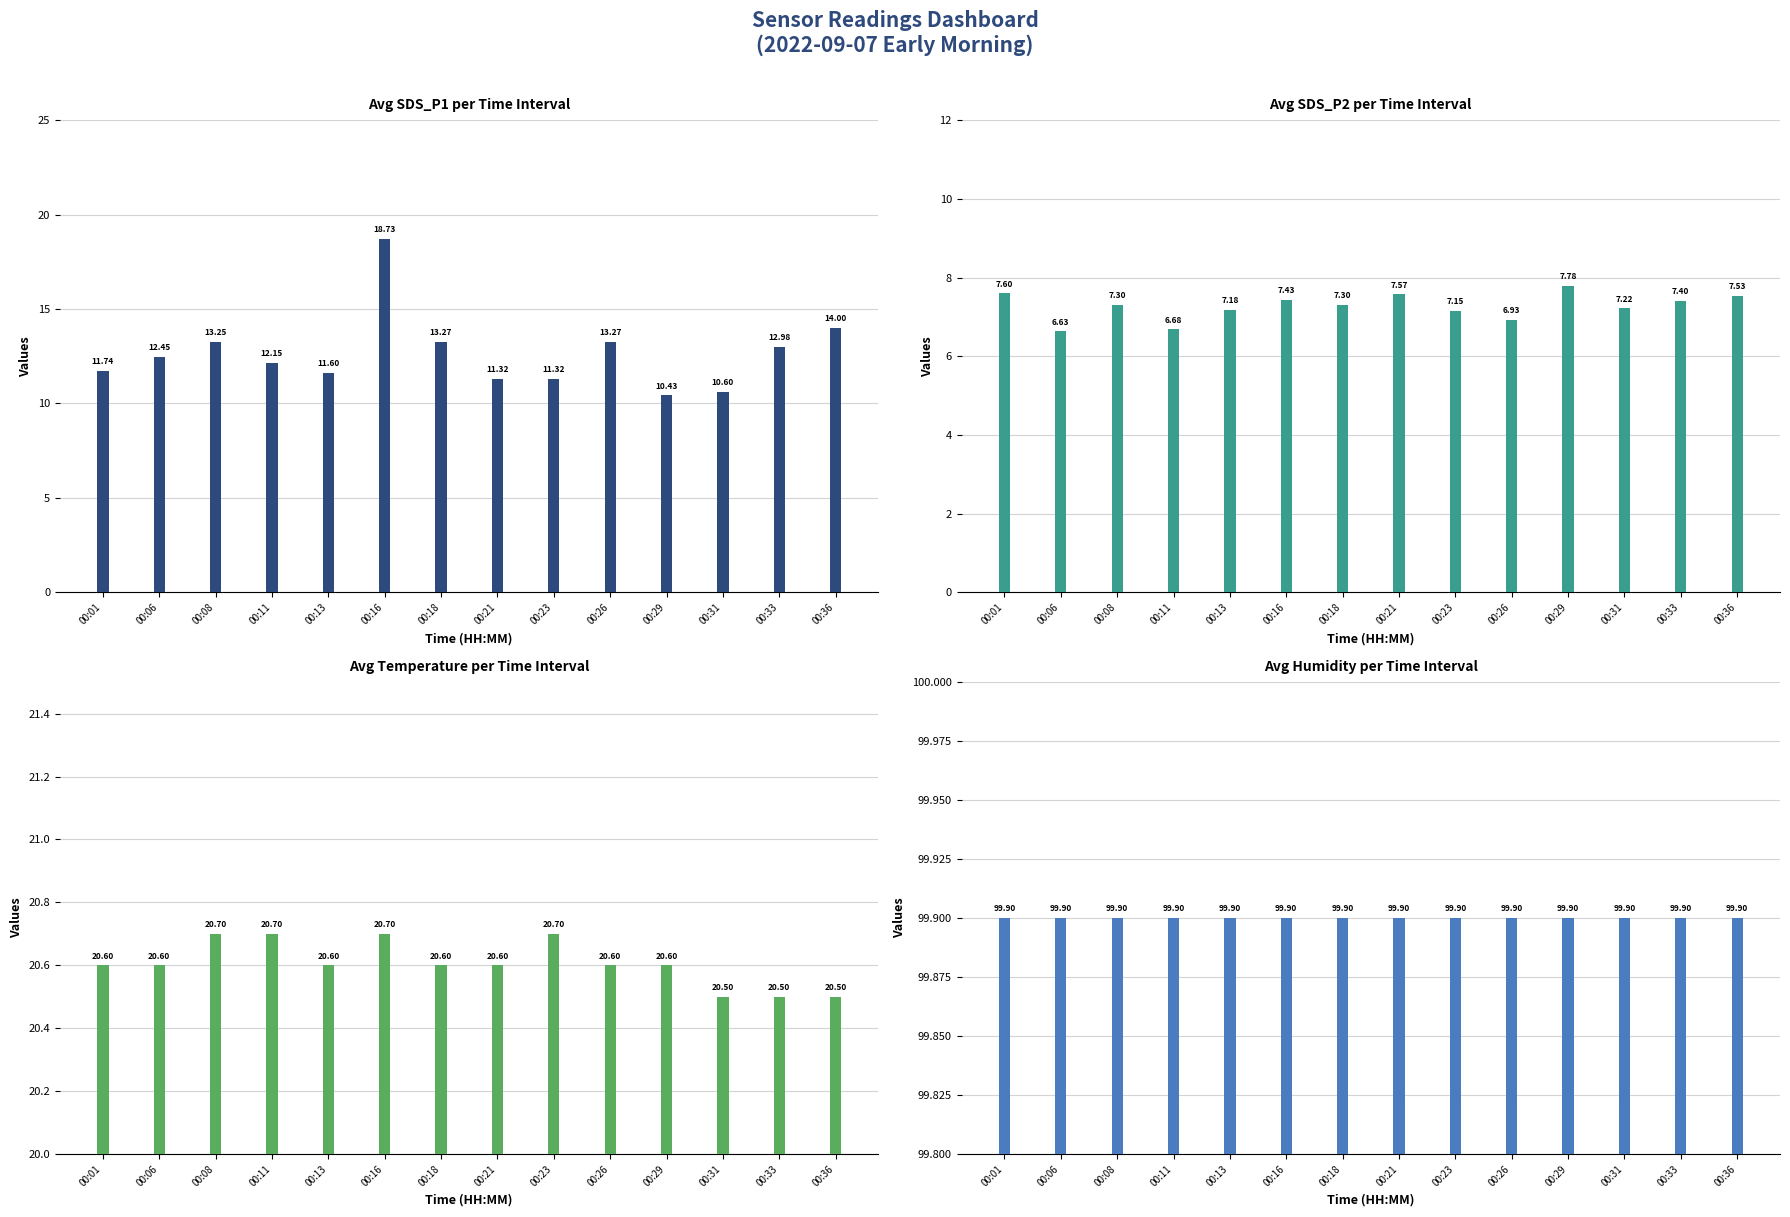

What is the sum of all Avg Temp values?

288.5